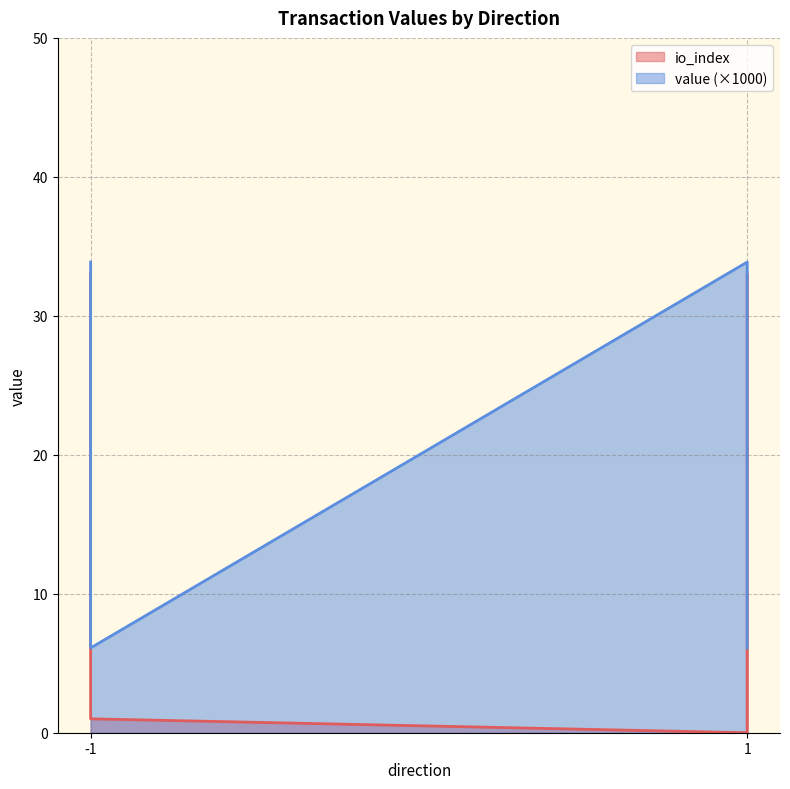

Which label corresponds to the largest value in the chart?

-1